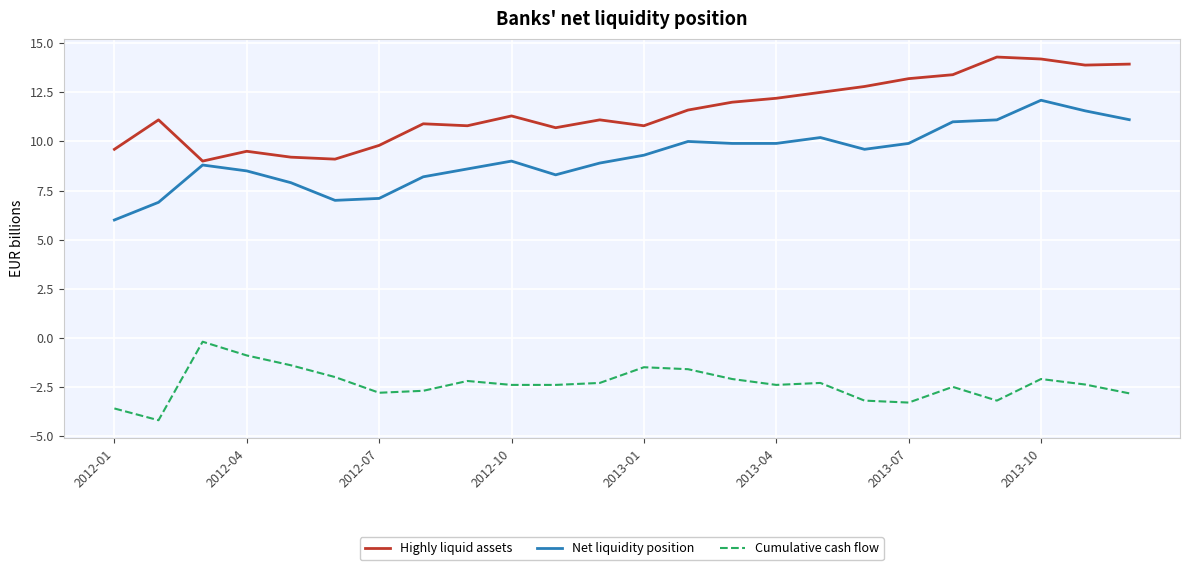

True or false: Highly liquid assets and Net liquidity position intersect in this chart.

False